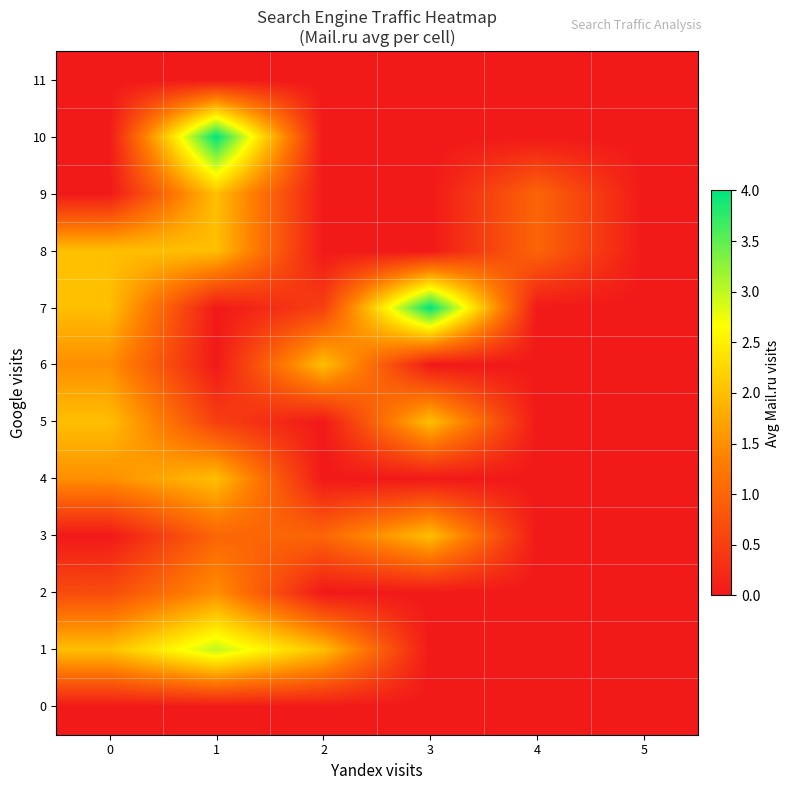

Reading left to right, what are all the values shown in this chart?

0: 0=0.0	1=0.0	2=0.0	3=0.0	4=0.0	5=0.0
1: 0=2.0	1=3.0	2=2.0	3=0.0	4=0.0	5=0.0
2: 0=0.7	1=1.5	2=0.0	3=0.0	4=0.0	5=0.0
3: 0=0.0	1=1.0	2=1.0	3=2.0	4=0.0	5=0.0
4: 0=1.5	1=2.0	2=0.0	3=0.0	4=0.0	5=0.0
5: 0=2.0	1=0.5	2=0.0	3=2.0	4=0.0	5=0.0
6: 0=1.5	1=0.0	2=2.0	3=0.0	4=0.0	5=0.0
7: 0=2.0	1=0.0	2=0.5	3=4.0	4=0.0	5=0.0
8: 0=2.0	1=2.0	2=0.0	3=0.0	4=1.0	5=0.0
9: 0=0.0	1=2.0	2=0.0	3=0.0	4=1.0	5=0.0
10: 0=0.0	1=4.0	2=0.0	3=0.0	4=0.0	5=0.0
11: 0=0.0	1=0.0	2=0.0	3=0.0	4=0.0	5=0.0